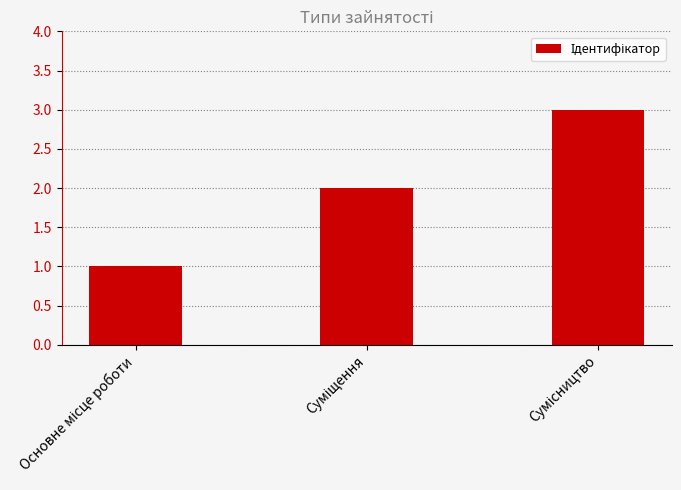

What is the sum of all values?

6